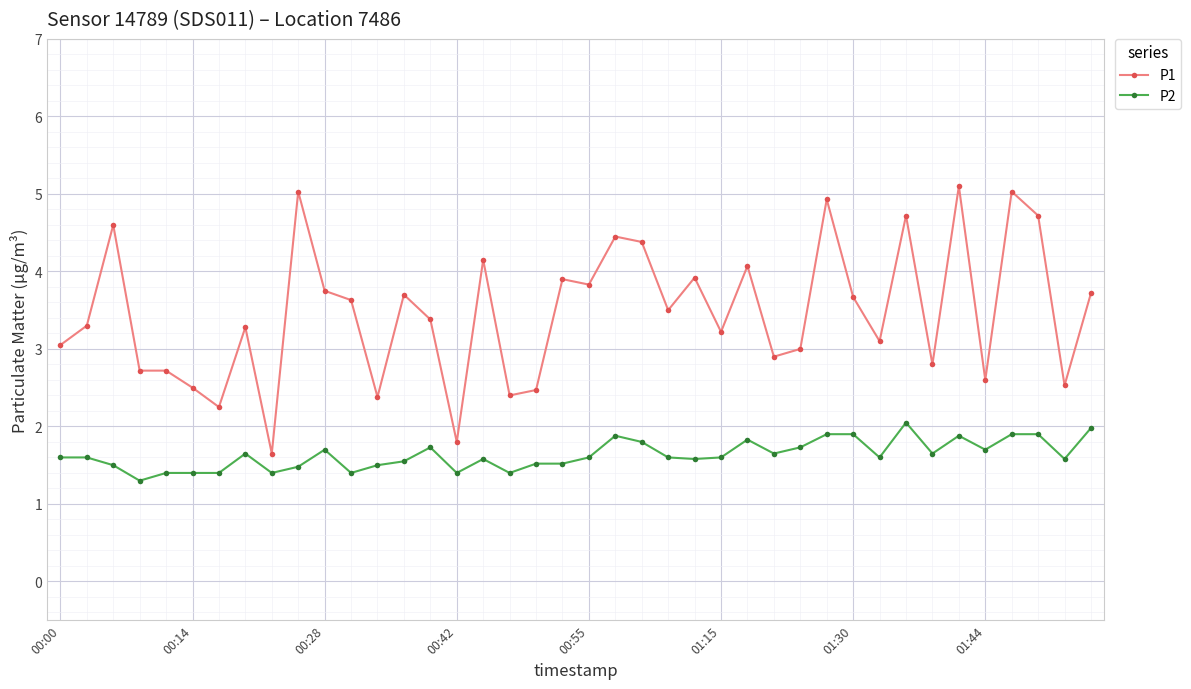

What is the value of the P2 point at the 39th from the left?

1.6